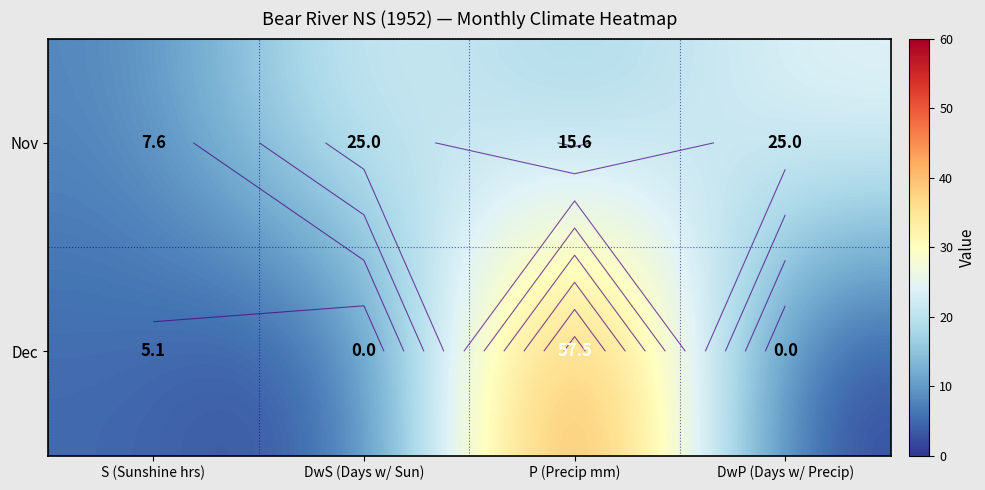

What is the minimum value for Nov?

7.6